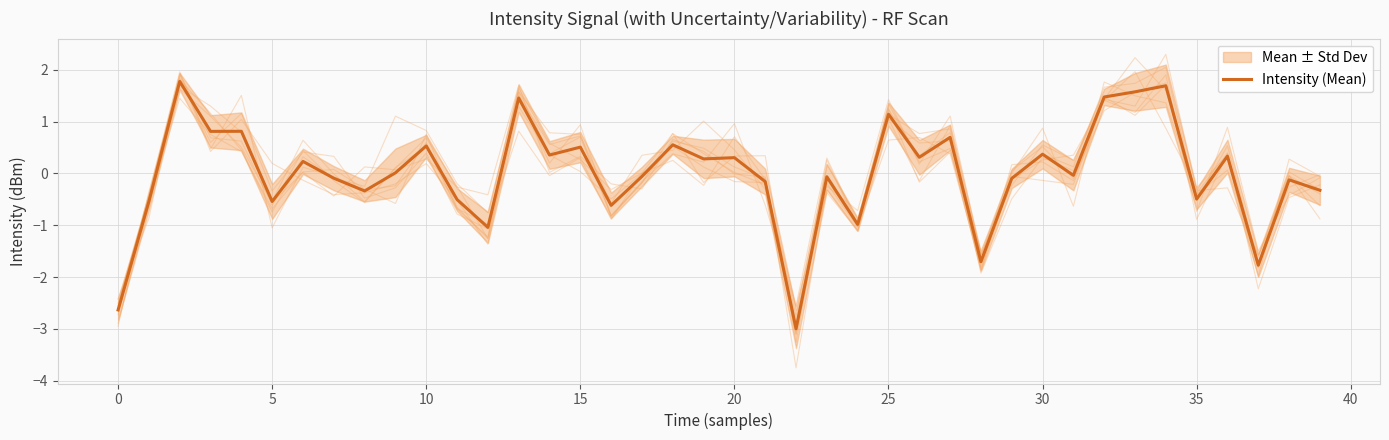

True or false: there are more than 2 points higher than both neighbors.

True